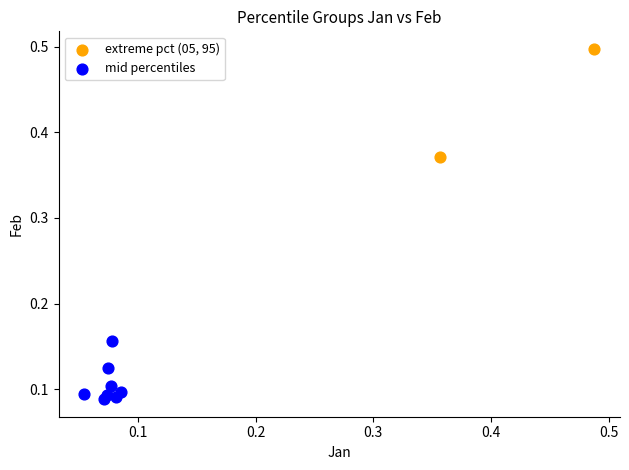

Which series contains the highest Y value?

extreme pct (05, 95)